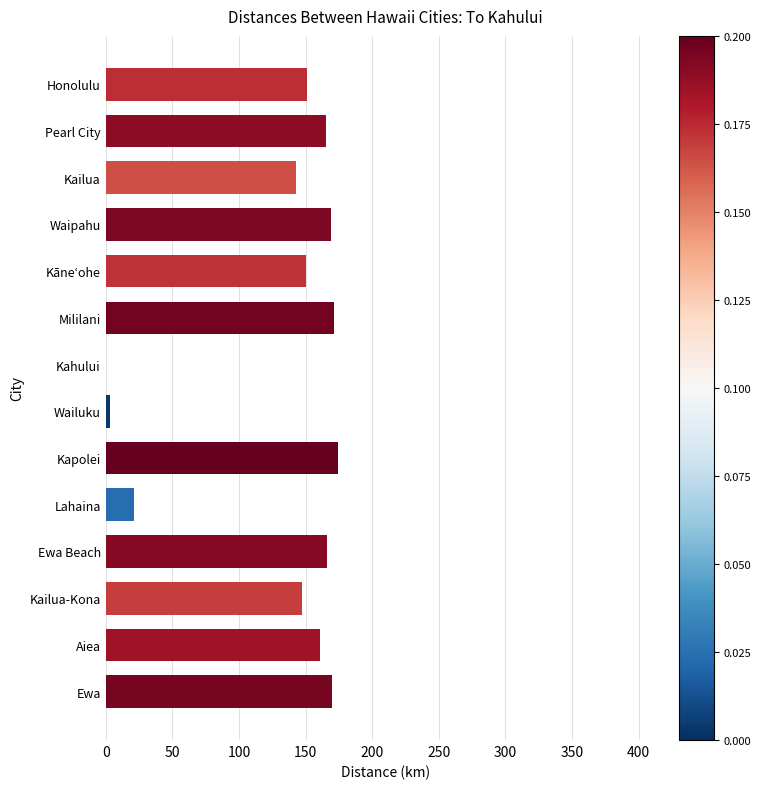

What is the sum of all values?

1791